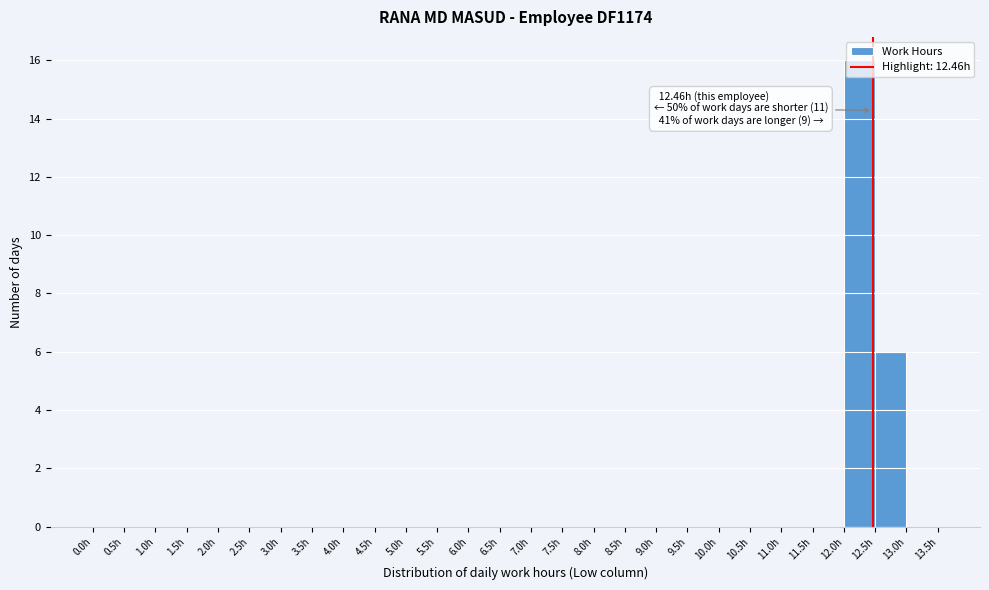

Over which range of the x-axis is the bar tallest?

12.0 to 12.5